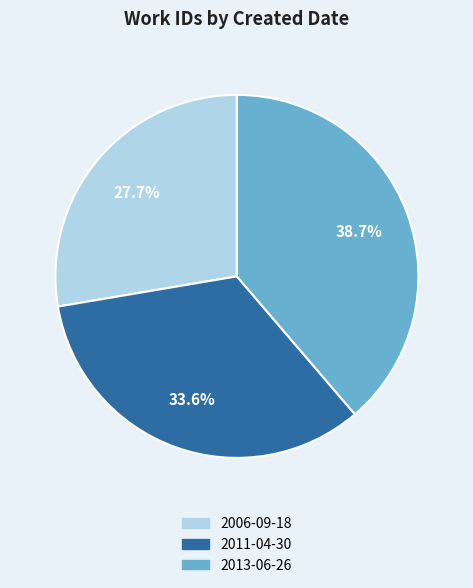

To the nearest percent, what portion does 2013-06-26 represent?

39%